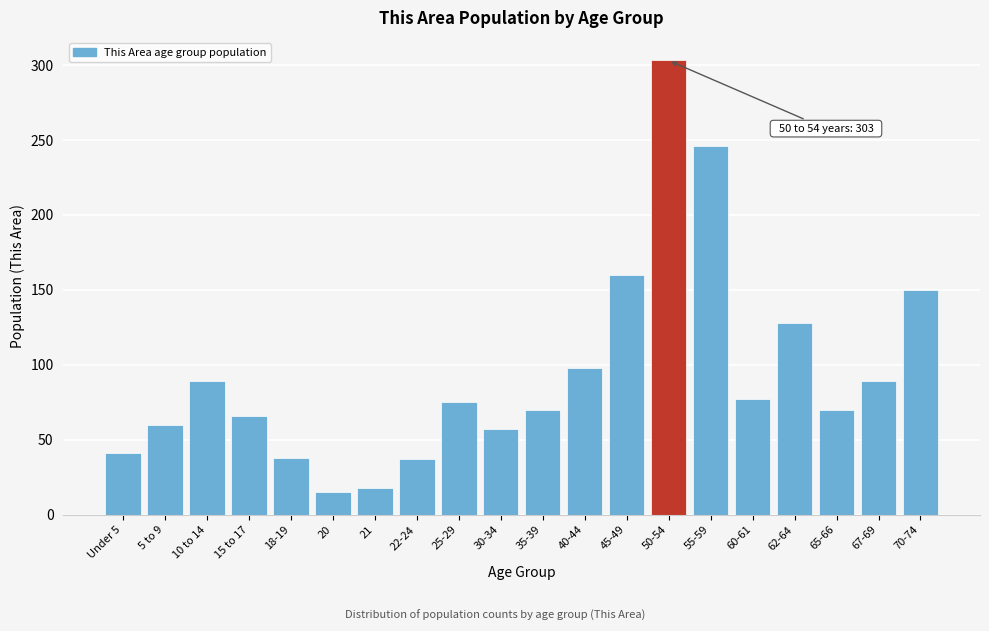

Between 35-39 and 60-61, which is larger?

60-61